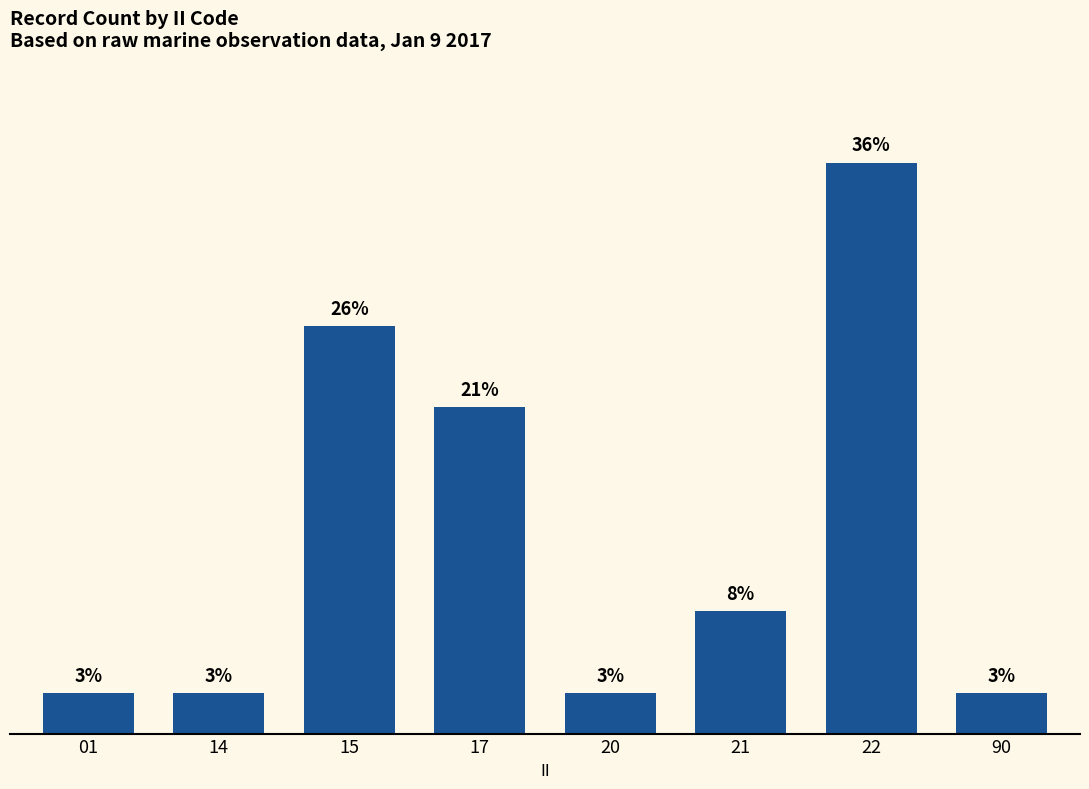

Are the bars horizontal?

No